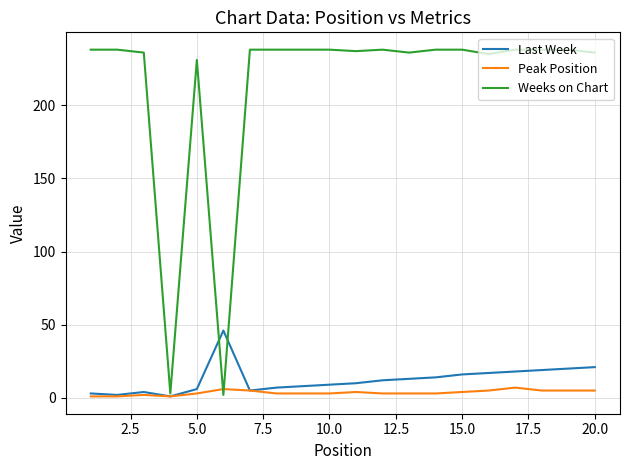

What is the difference between the maximum and minimum values in the Weeks on Chart series?

236